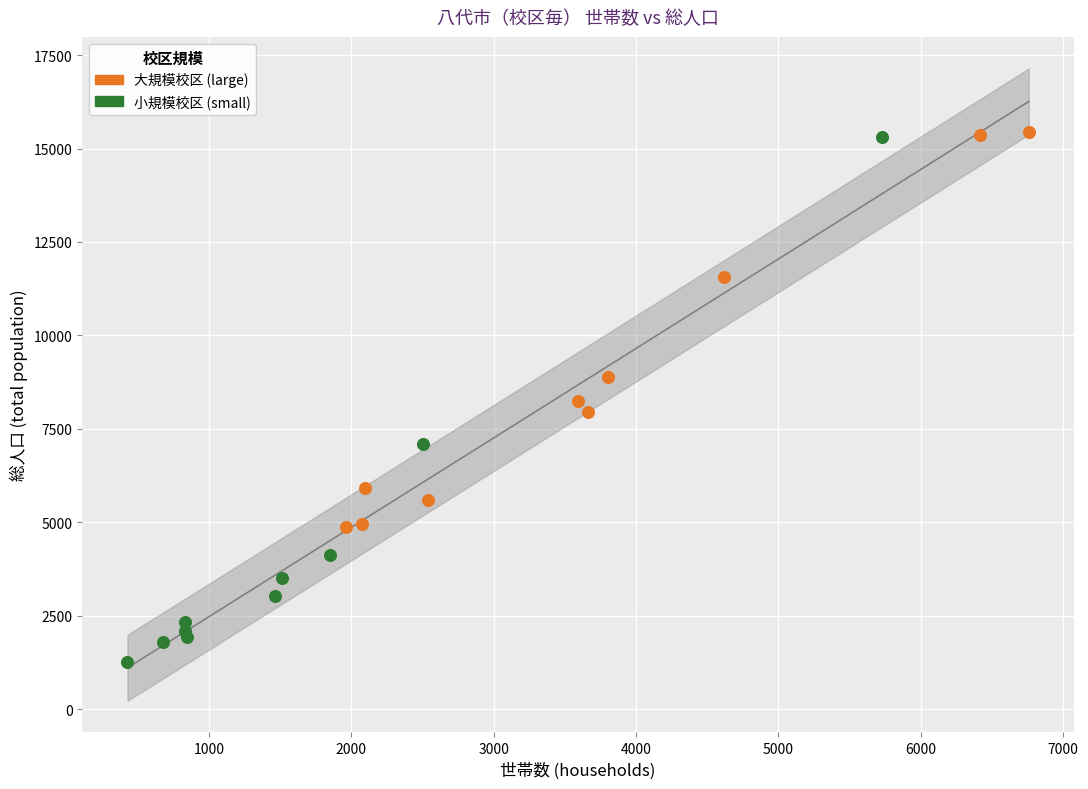

What are all the series names shown in the legend?

大規模校区 (large), 小規模校区 (small)